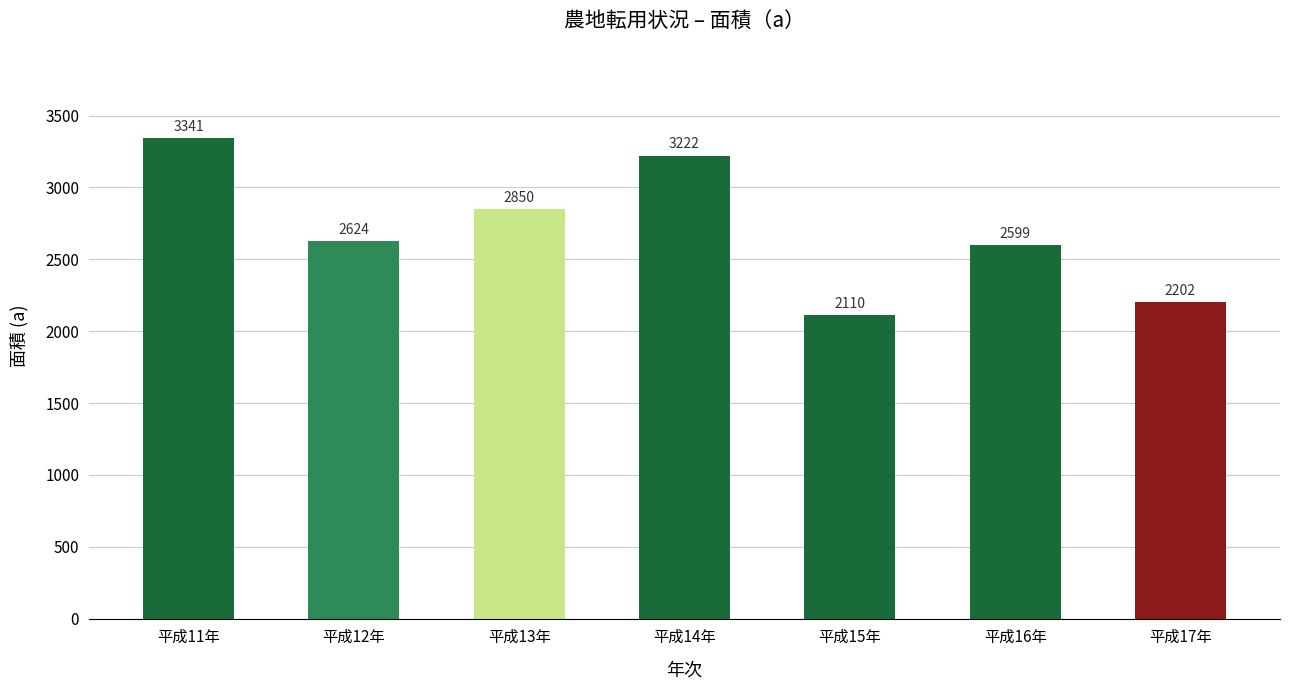

How many bars are there in total?

7